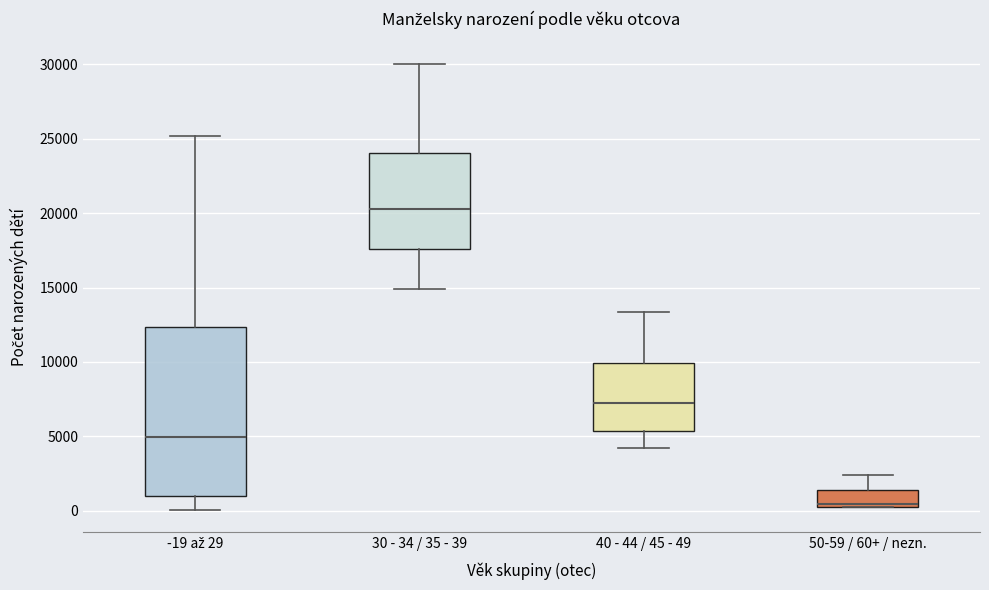

Reading left to right, transcribe this box plot: for each box, give where its median line is, the range the box spans, and where its two whiskers end, as read against the y-axis. The values are not printed on the chart, so give them approximately, as read against the axis.

-19 až 29: median 5000, box 1000 to 12500, whiskers 0 to 25000
30 - 34 / 35 - 39: median 20500, box 17500 to 24000, whiskers 15000 to 30000
40 - 44 / 45 - 49: median 7500, box 5500 to 10000, whiskers 4000 to 13500
50-59 / 60+ / nezn.: median 500, box 0 to 1500, whiskers 0 to 2500